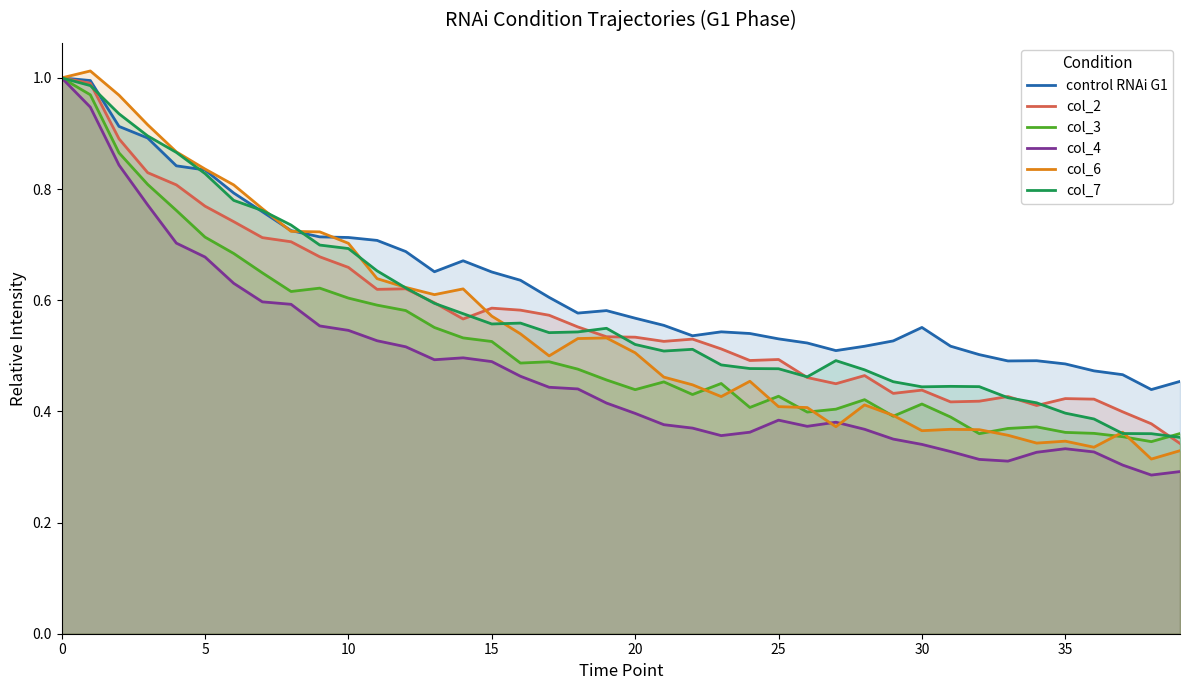

Rank the series at 35 from lowest to highest value.

col_4, col_6, col_3, col_7, col_2, control RNAi G1